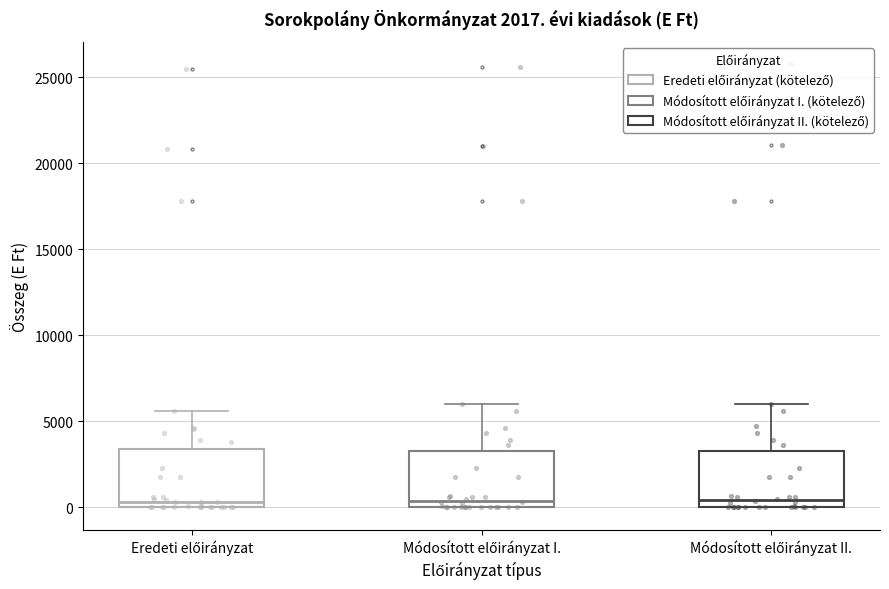

Reading left to right, transcribe this box plot: for each box, give where its median line is, the range the box spans, and where its two whiskers end, as read against the y-axis. The values are not printed on the chart, so give them approximately, as read against the axis.

Eredeti előirányzat: median 500, box 0 to 3500, whiskers 0 to 5500
Módosított előirányzat I.: median 500, box 0 to 3500, whiskers 0 to 6000
Módosított előirányzat II.: median 500, box 0 to 3500, whiskers 0 to 6000